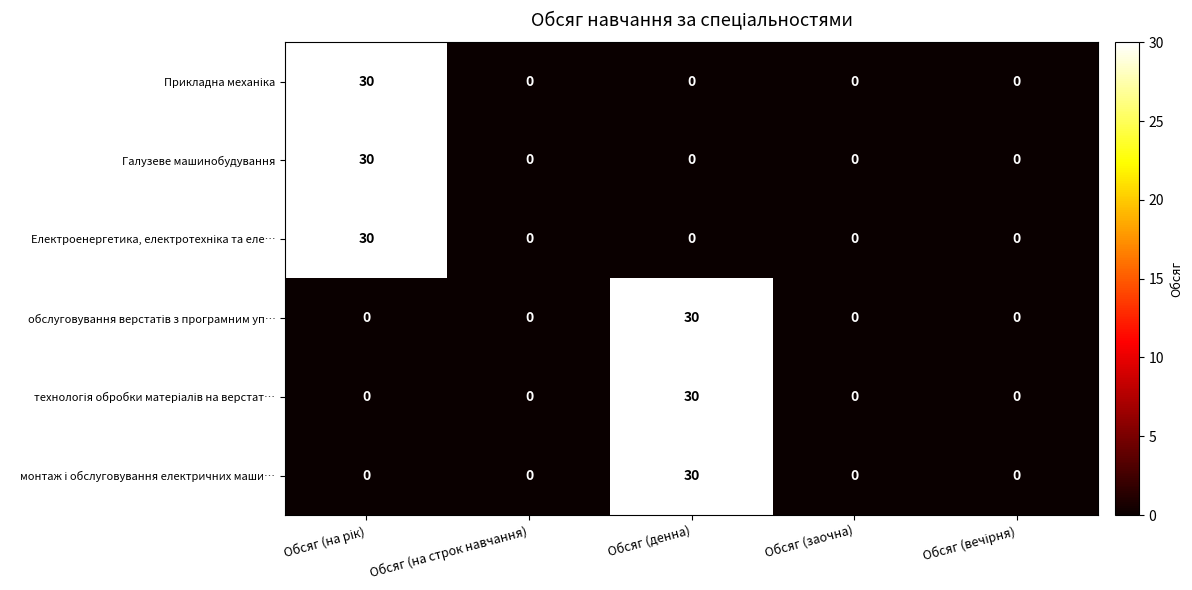

What is the maximum value for Галузеве машинобудування?

30